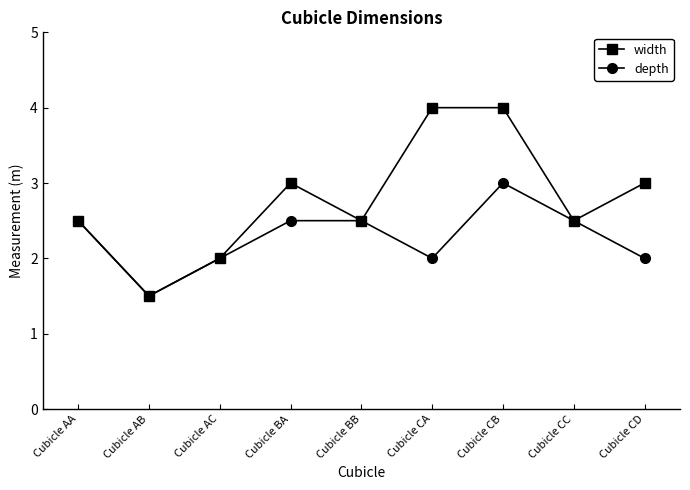

At which label does depth first exceed 2?

Cubicle AA